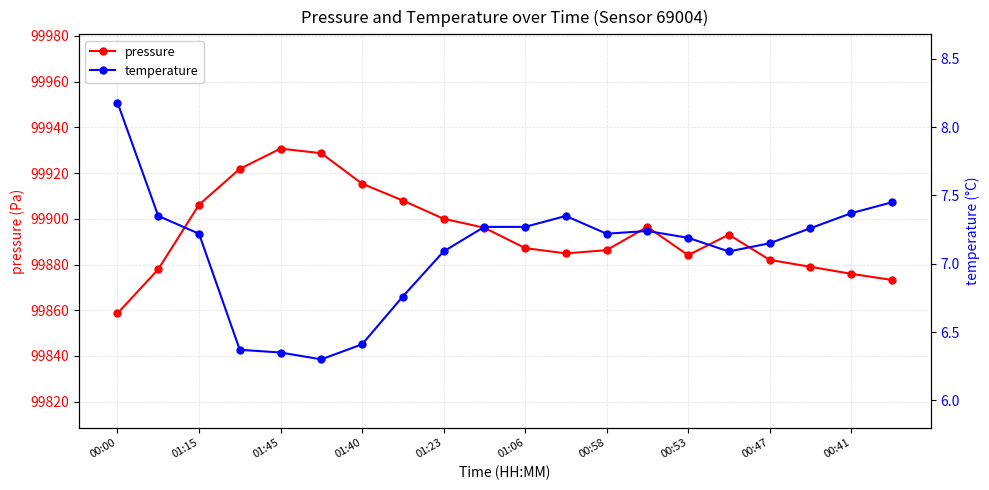

Reading right to left, extract all data points from this chart.

pressure: 99873.2	99875.9	99879.0	99882.0	99893.1	99884.1	99896.5	99886.3	99884.9	99887.2	99896.1	99900.0	99908.0	99915.4	99928.7	99930.7	99921.8	99906.2	99877.9	99858.6
temperature: 7.5	7.4	7.3	7.2	7.1	7.2	7.2	7.2	7.3	7.3	7.3	7.1	6.8	6.4	6.3	6.3	6.4	7.2	7.3	8.2